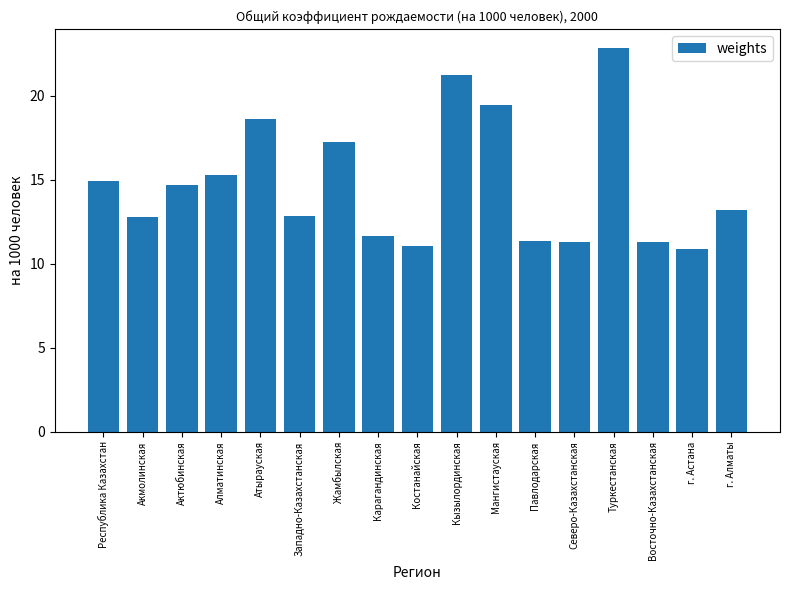

Between Карагандинская and г. Алматы, which is larger?

г. Алматы